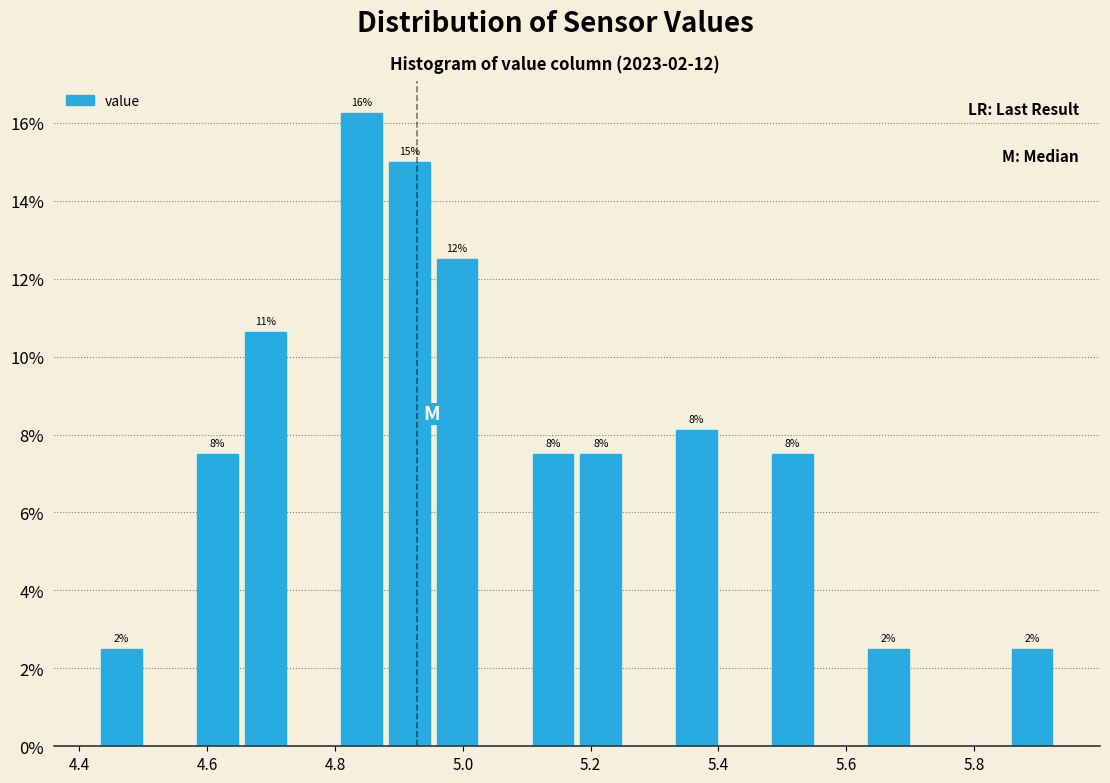

Read against the x-axis, roughly where is the centre of the tallest bar?

4.84